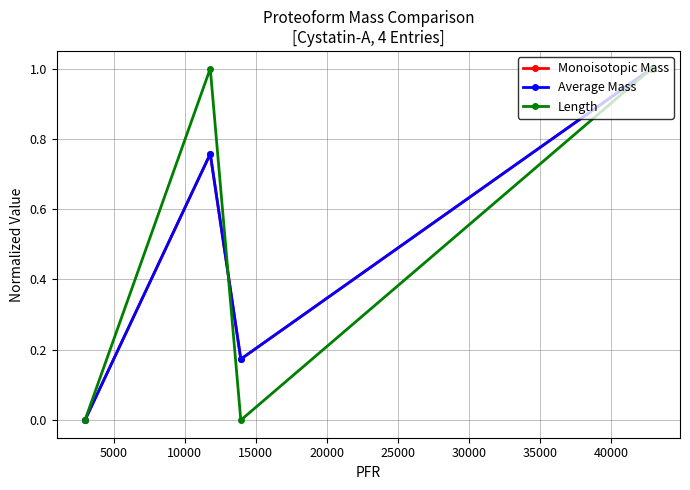

What is the value of the Monoisotopic Mass point at the 4th from the left?

1.0